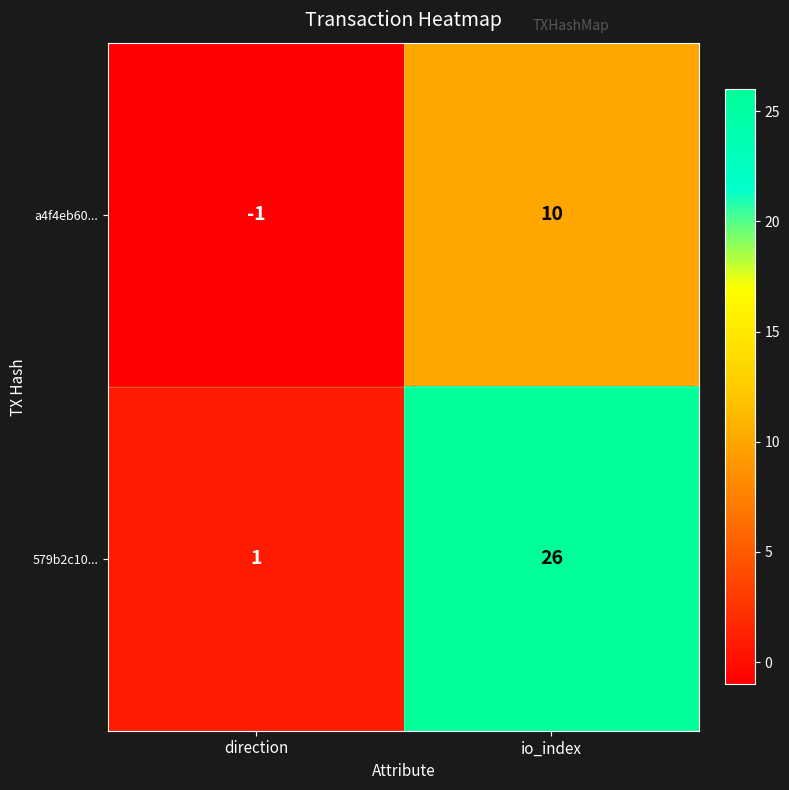

Rank the series by their average value, from highest to lowest.

579b2c10..., a4f4eb60...